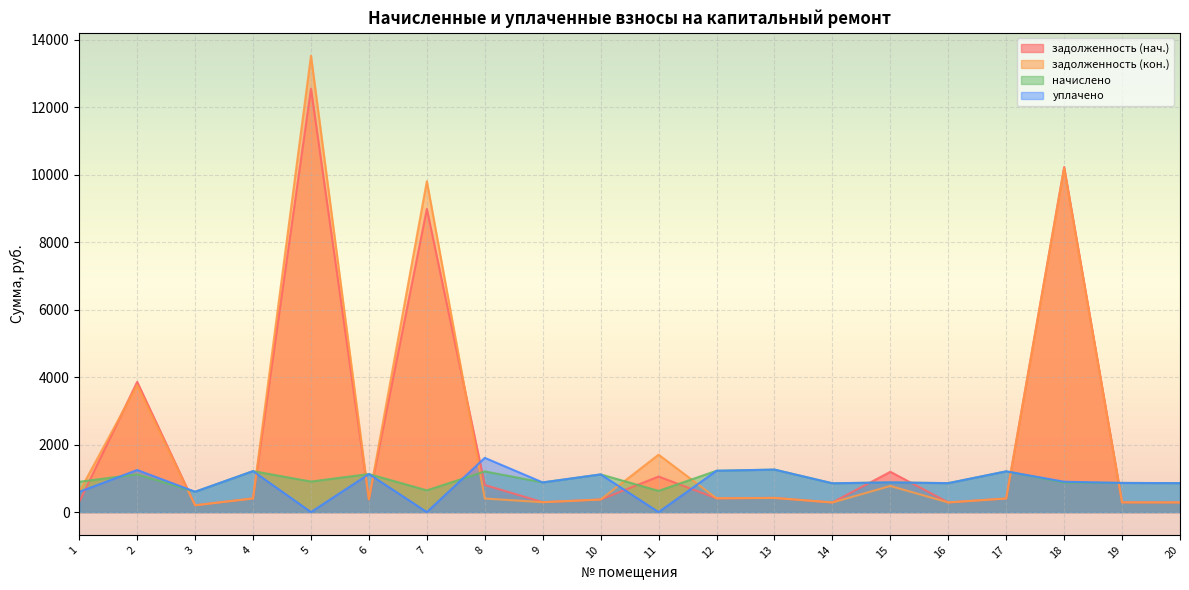

What is the maximum value shown in the chart?

13529.0